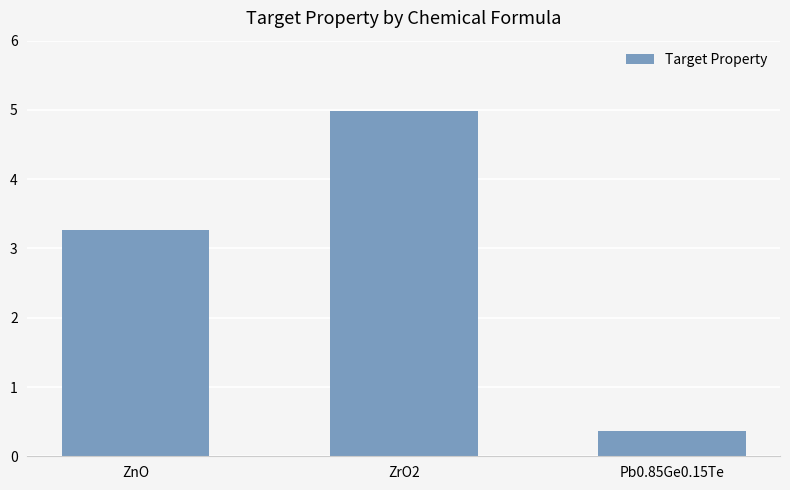

What is the value of the 2nd bar from the left?

5.0